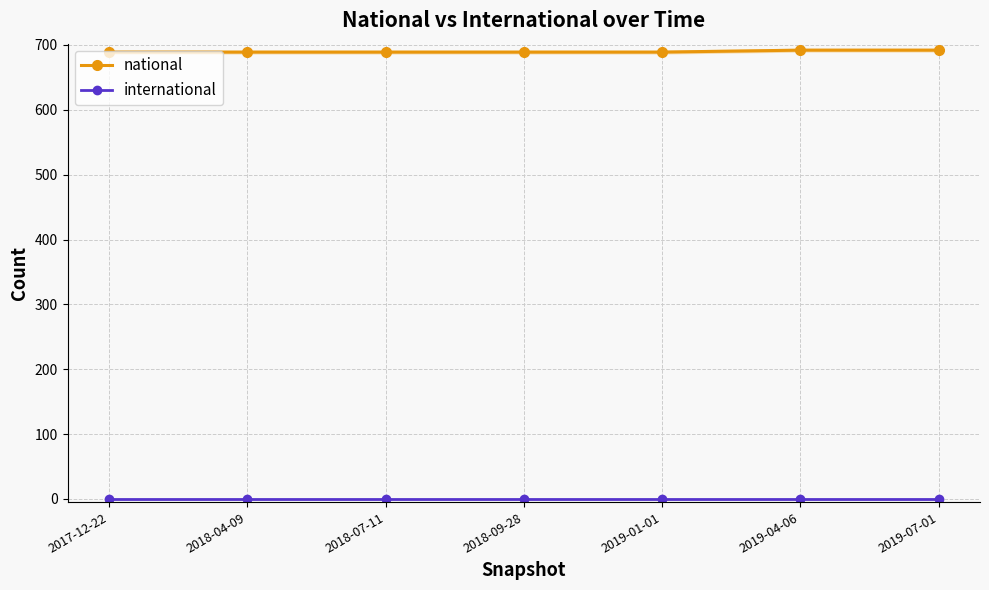

Which series has the largest total across all categories?

national